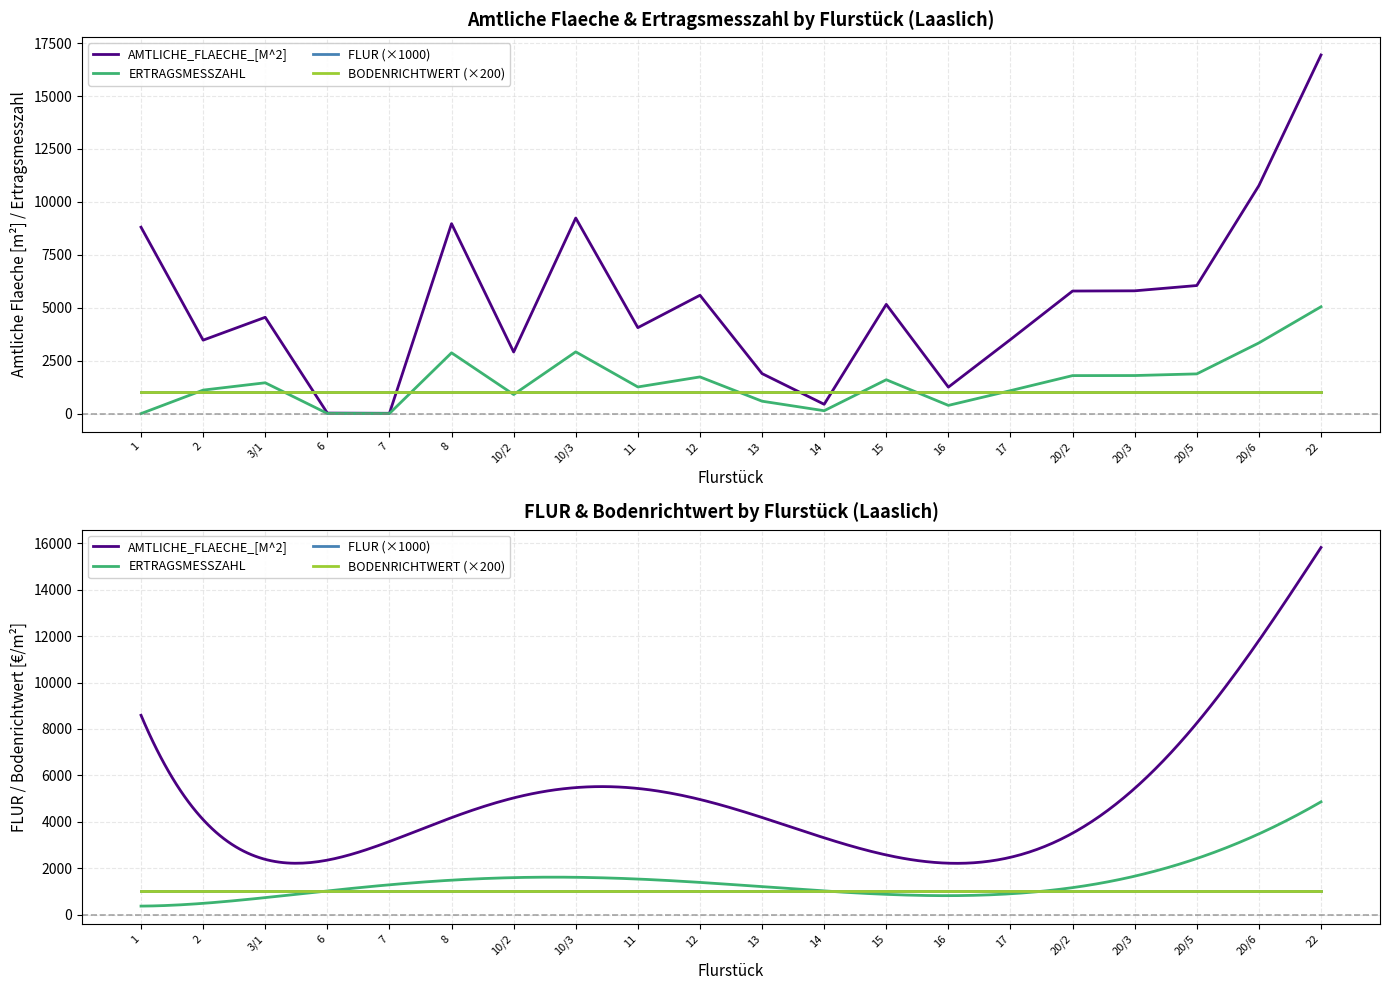

True or false: ERTRAGSMESSZAHL and Laaslich cross at least once.

False